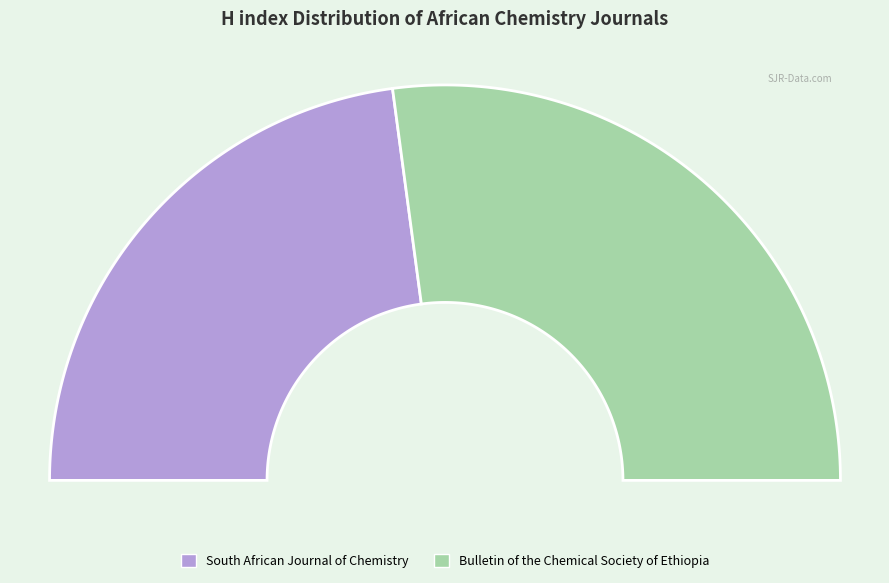

Which has a higher value, South African Journal of Chemistry or Bulletin of the Chemical Society of Ethiopia?

Bulletin of the Chemical Society of Ethiopia